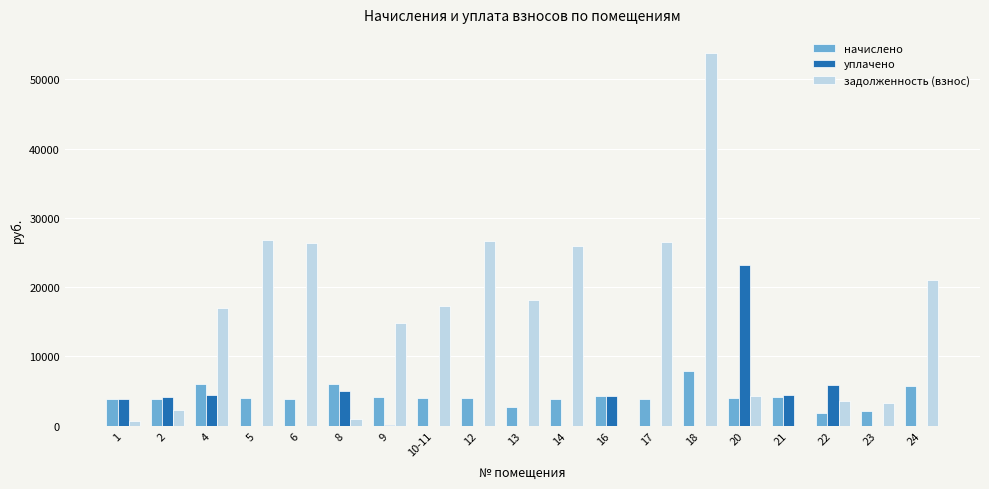

Where does the задолженность (взнос) series first go above 16931?

4